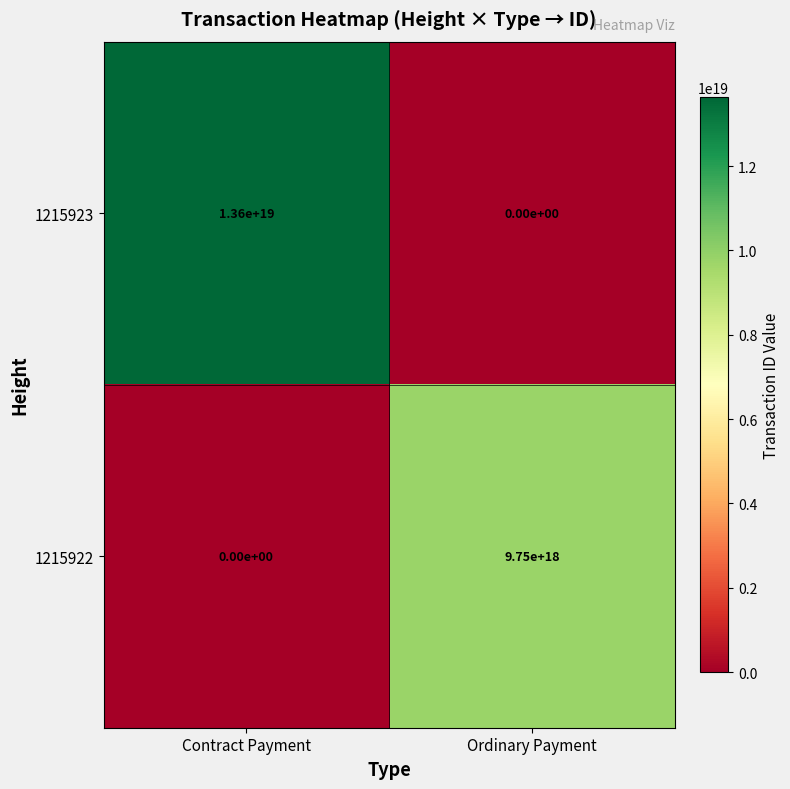

Which series has the largest range (max minus min)?

1215923